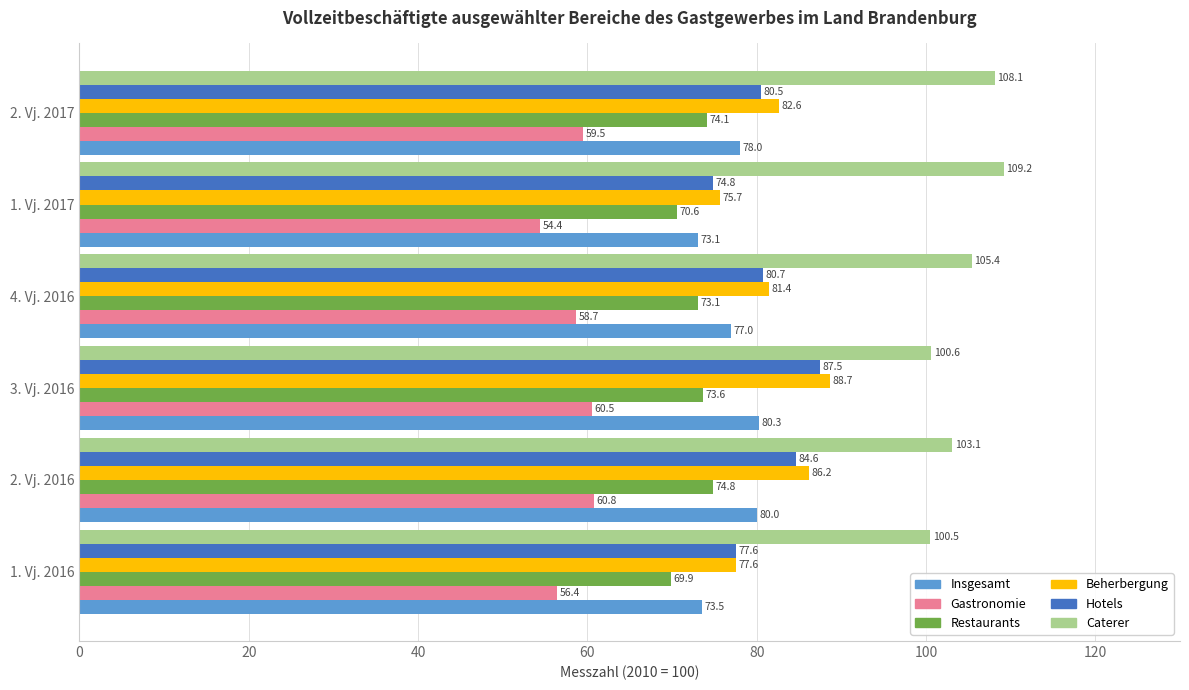

Is it true that Restaurants equals 112.7 at 2. Vj. 2017?

False